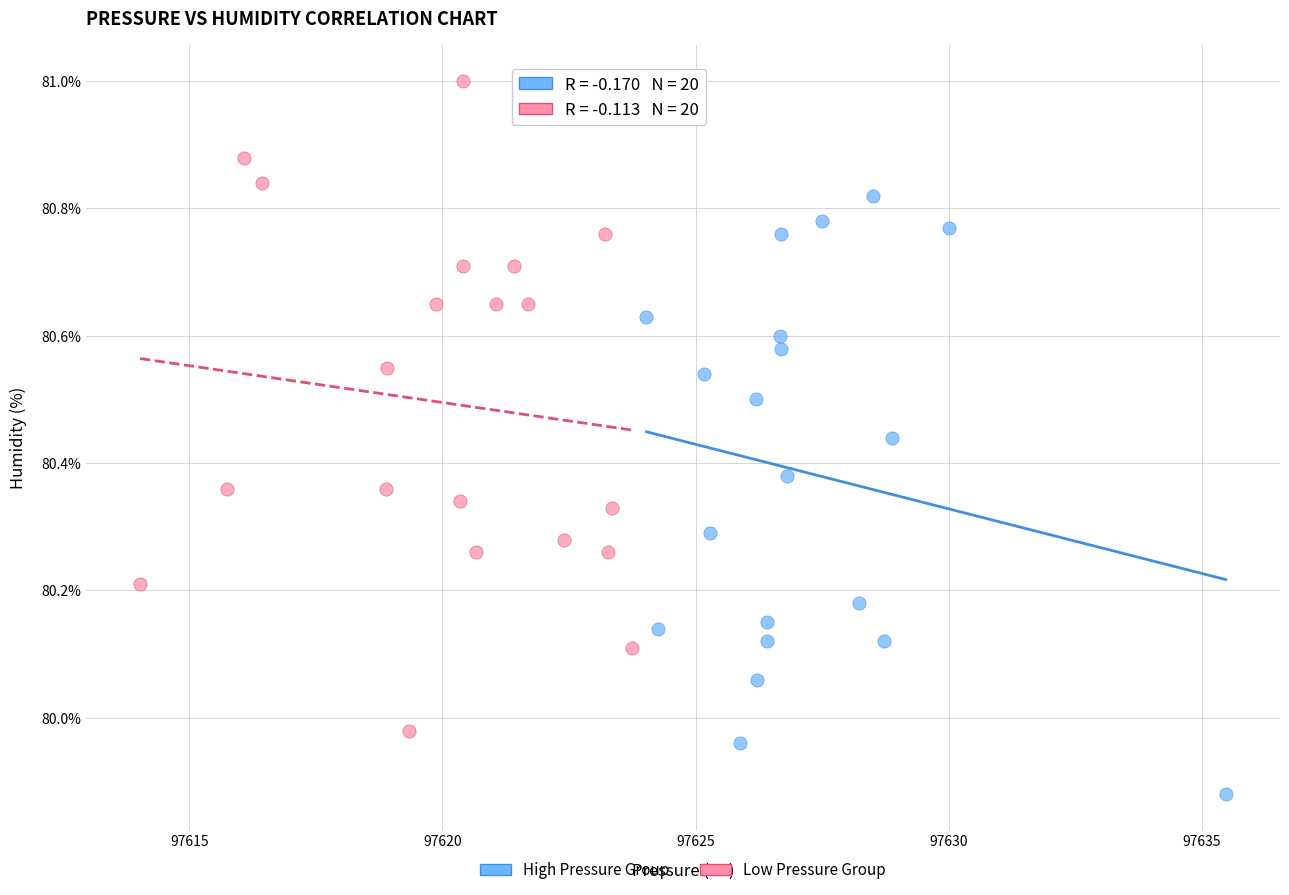

What are all the series names shown in the legend?

High Pressure Group, Low Pressure Group